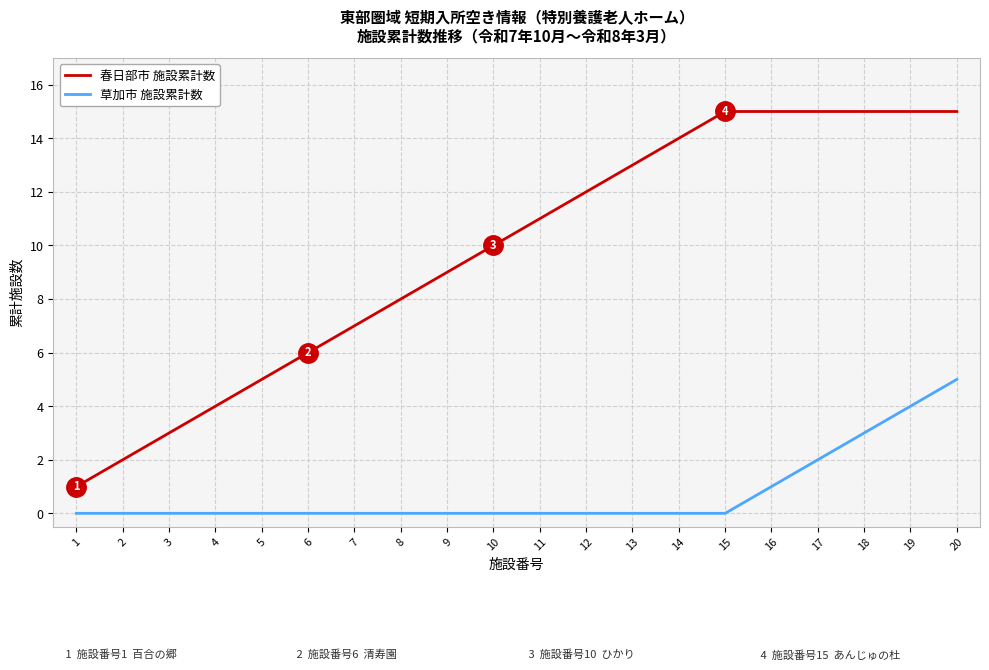

How many values in the 春日部市 施設累計数 series are below 11?

10